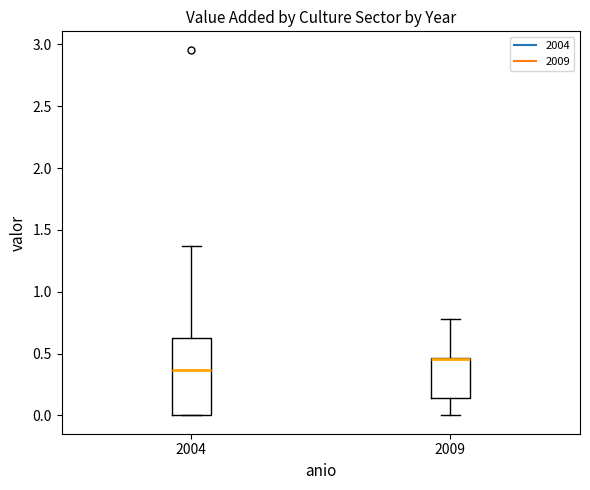

Which box is the tallest, from its lower edge to its upper edge?

2004